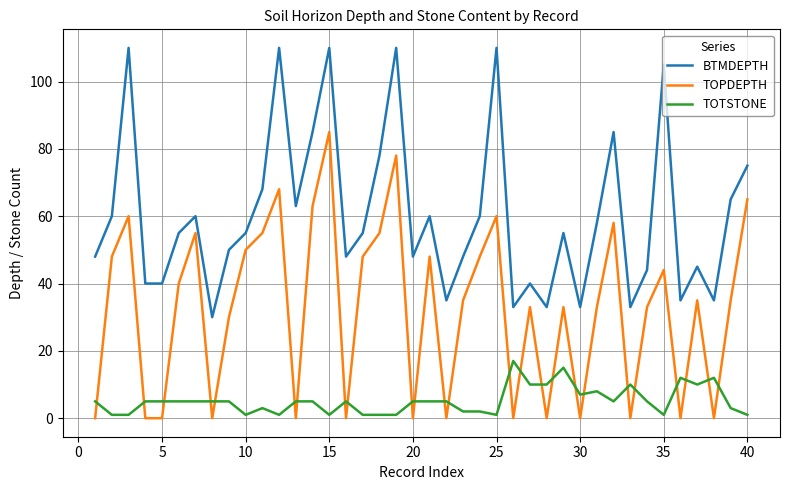

What is the difference between the maximum and second lowest values in the TOPDEPTH series?

85